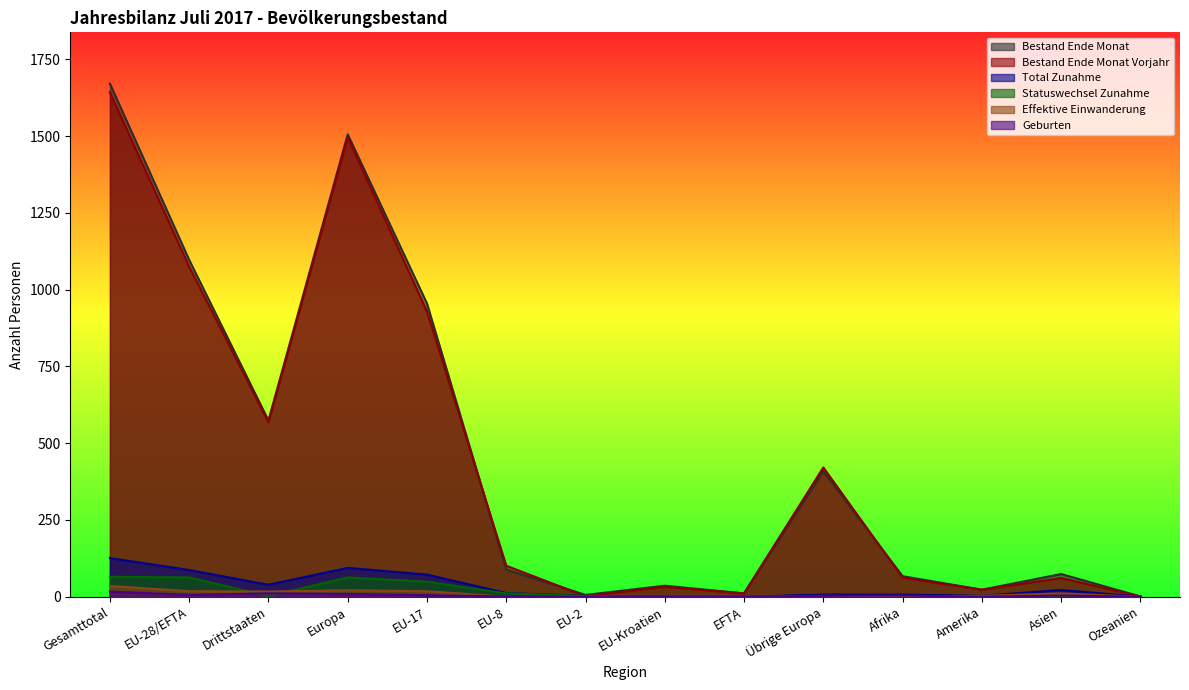

Which series changed the most between Europa and EU-Kroatien?

Bestand Ende Monat